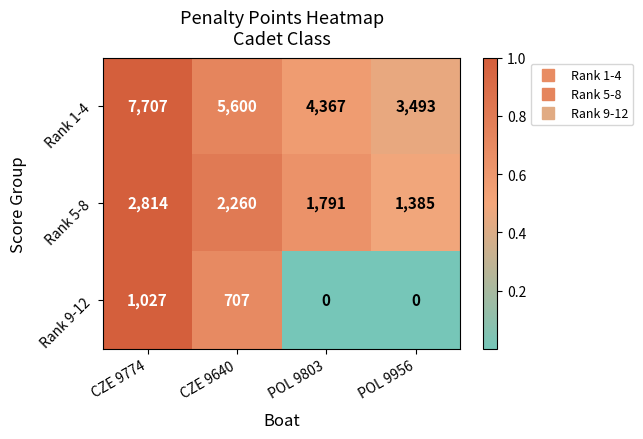

What is the difference between the Rank 9-12 values at CZE 9774 and POL 9803?

1027